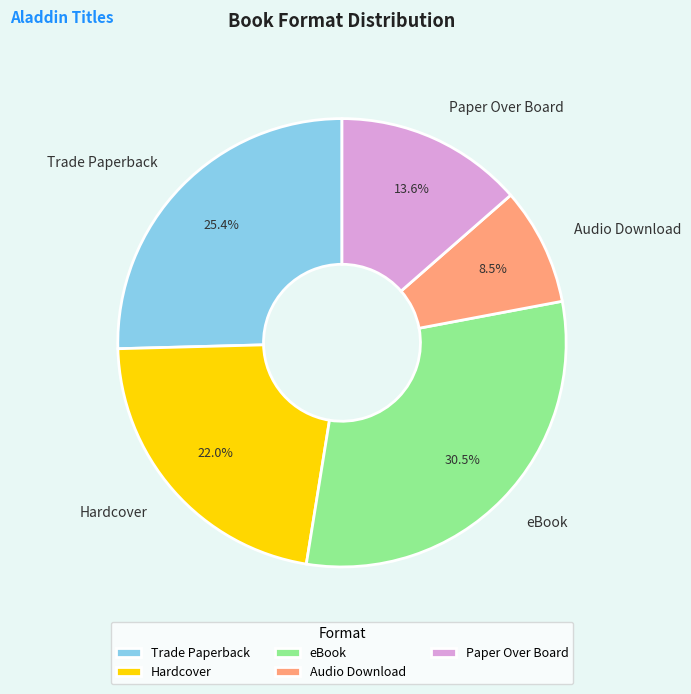

Rank the categories by value from lowest to highest.

Audio Download, Paper Over Board, Hardcover, Trade Paperback, eBook